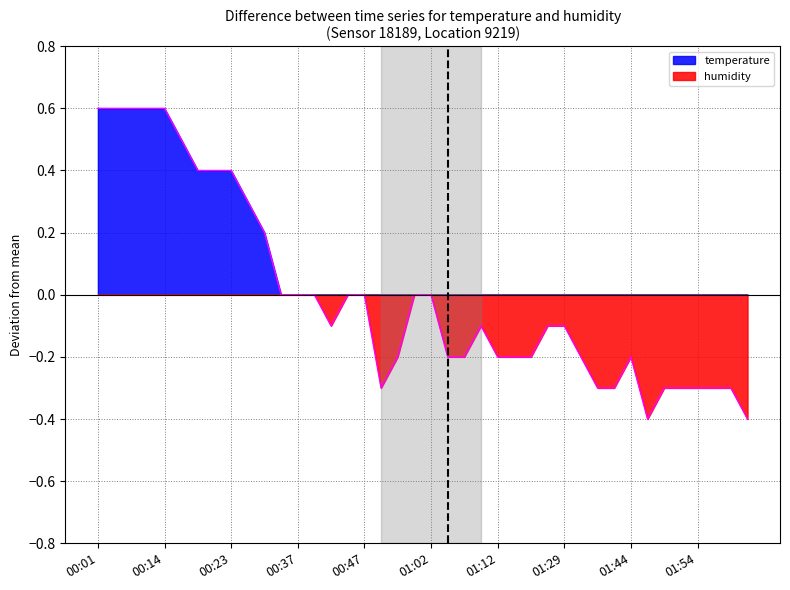

Reading left to right, list all the values displayed in this chart.

00:01=0.6	00:03=0.6	00:06=0.6	00:11=0.6	00:14=0.6	00:16=0.5	00:19=0.4	00:21=0.4	00:23=0.4	00:26=0.3	00:32=0.2	00:34=0.0	00:37=0.0	00:39=0.0	00:42=-0.1	00:44=0.0	00:47=0.0	00:49=-0.3	00:57=-0.2	00:59=0.0	01:02=0.0	01:04=-0.2	01:07=-0.2	01:09=-0.1	01:12=-0.2	01:22=-0.2	01:24=-0.2	01:27=-0.1	01:29=-0.1	01:32=-0.2	01:34=-0.3	01:37=-0.3	01:44=-0.2	01:47=-0.4	01:49=-0.3	01:52=-0.3	01:54=-0.3	01:57=-0.3	01:59=-0.3	02:02=-0.4